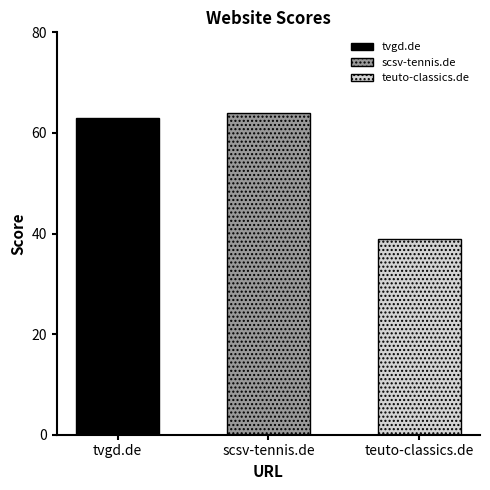

Approximately how many times larger is the value at scsv-tennis.de compared to teuto-classics.de?

1.6